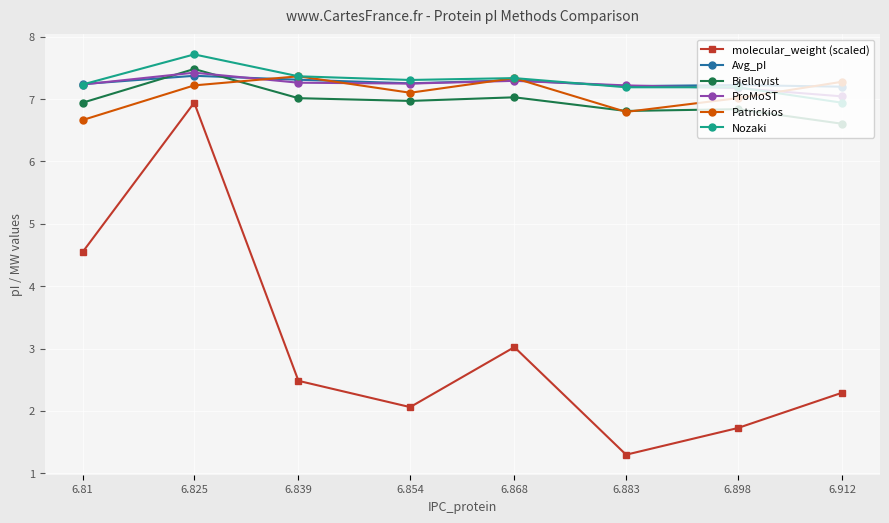

True or false: ProMoST and molecular_weight (scaled) cross at least once.

False